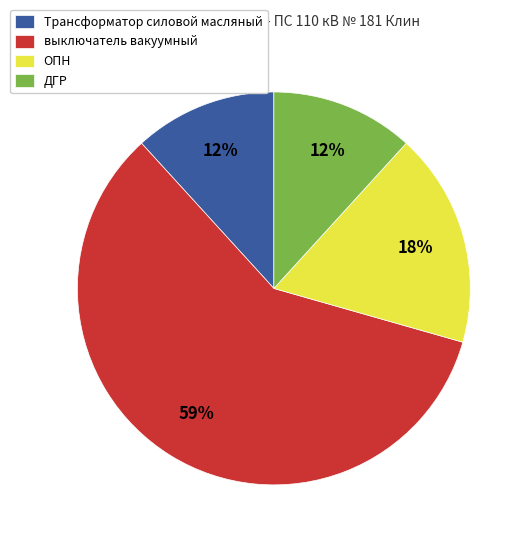

What is the ratio of the value at Трансформатор силовой масляный to the value at выключатель вакуумный?

0.2